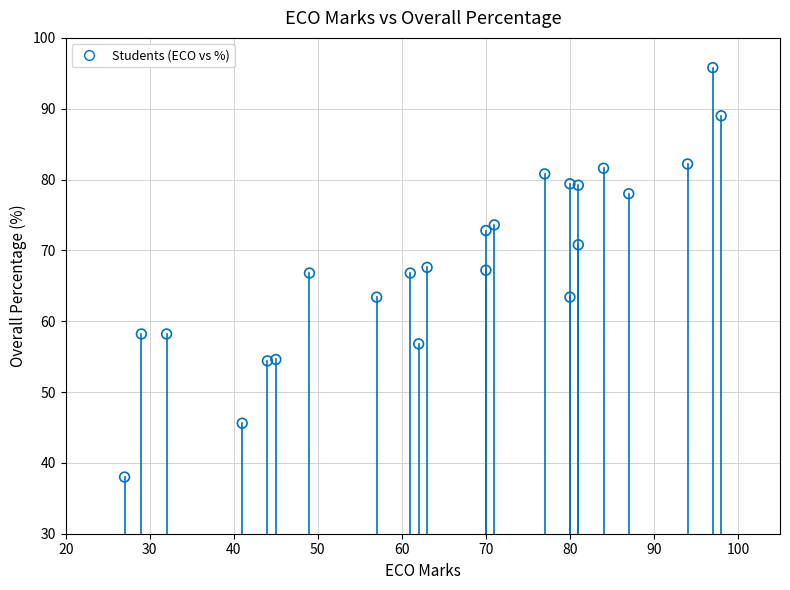

What is the range of X values (max minus min)?

71.0